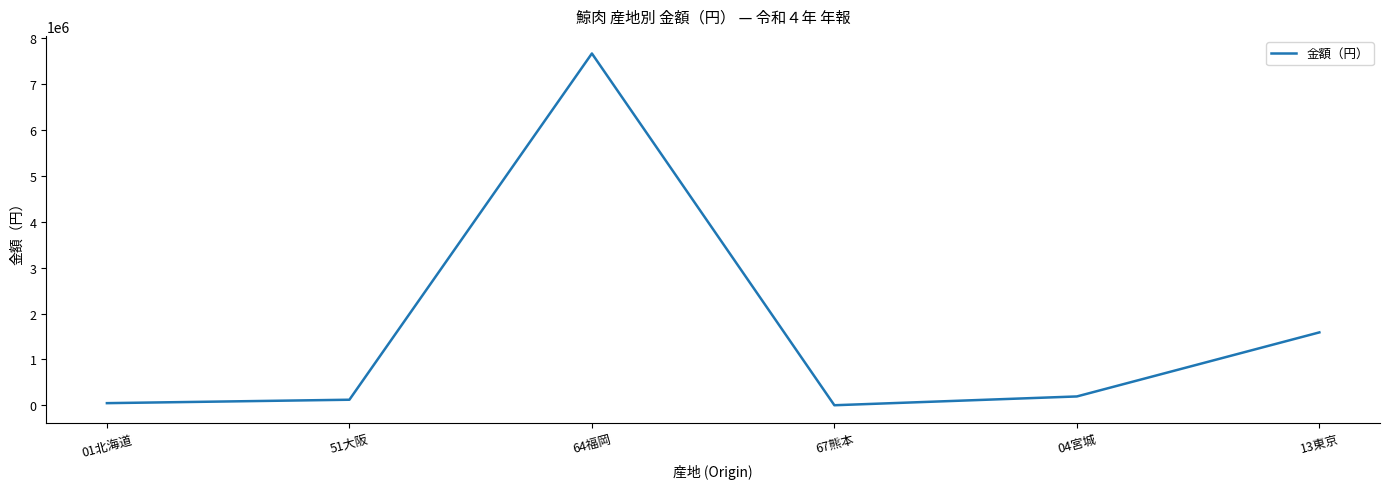

How many series are shown in this chart?

1